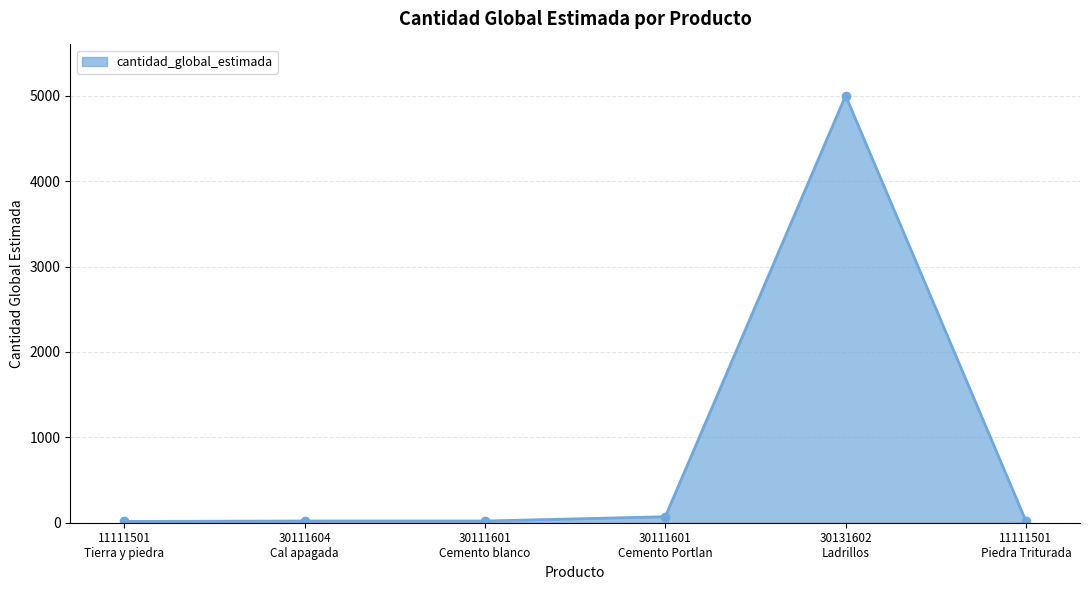

What is the difference between the maximum and minimum values?

4985